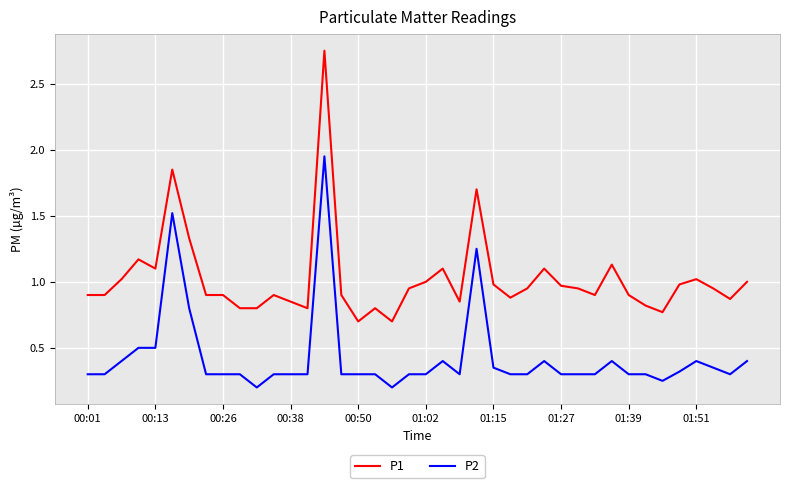

What is the sum of all P1 values?

40.8